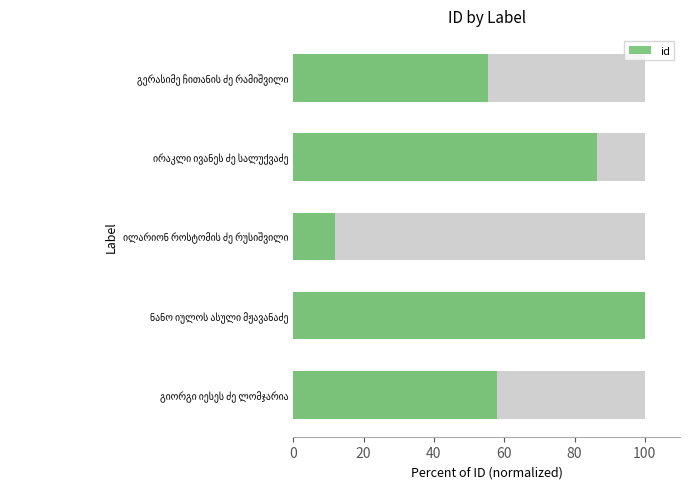

Are the bars horizontal?

Yes